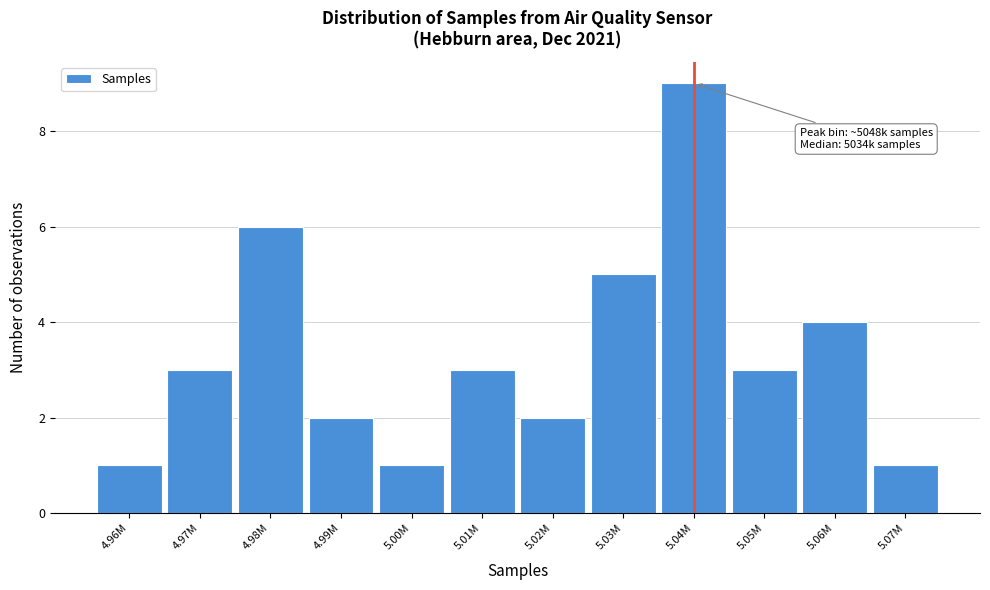

Reading left to right, list all the values displayed in this chart.

1	3	6	2	1	3	2	5	9	3	4	1